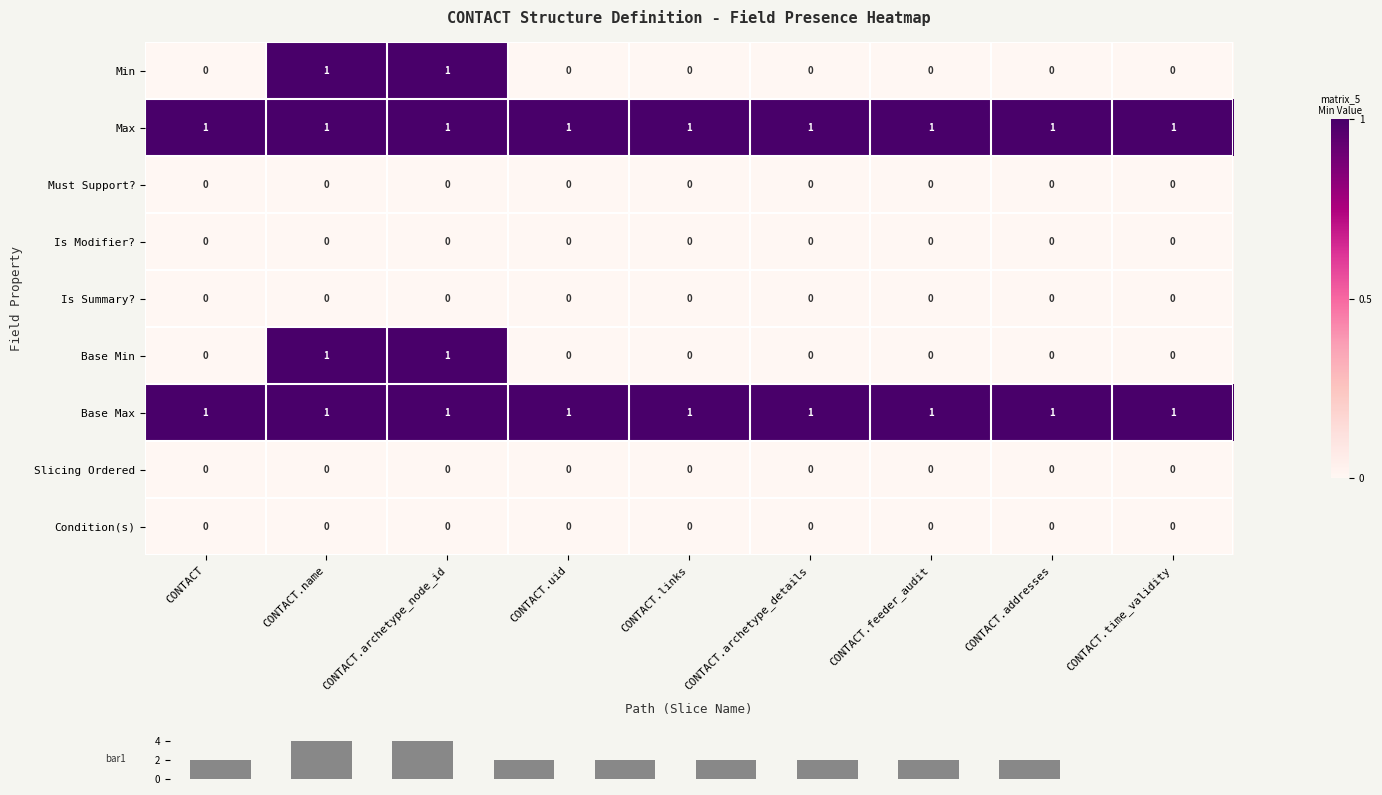

At which category is the sum across all series the highest?

CONTACT.name